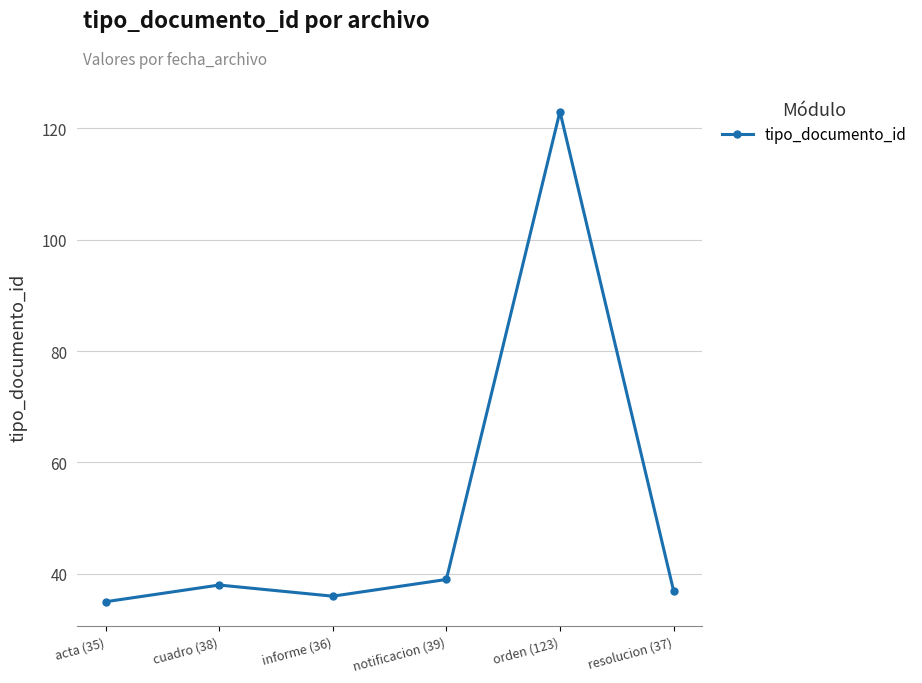

What is the sum of all values?

308